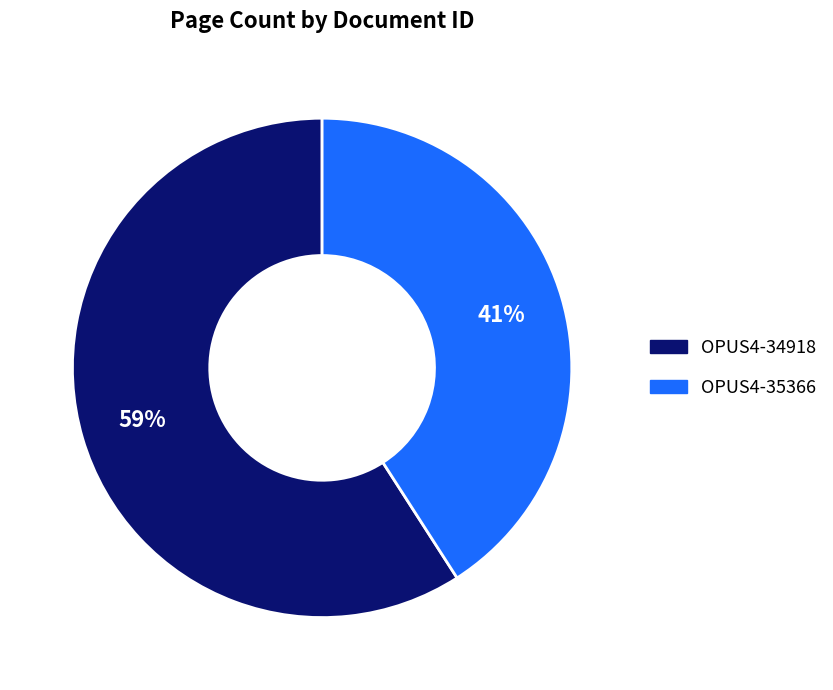

How many slices are in this pie chart?

2